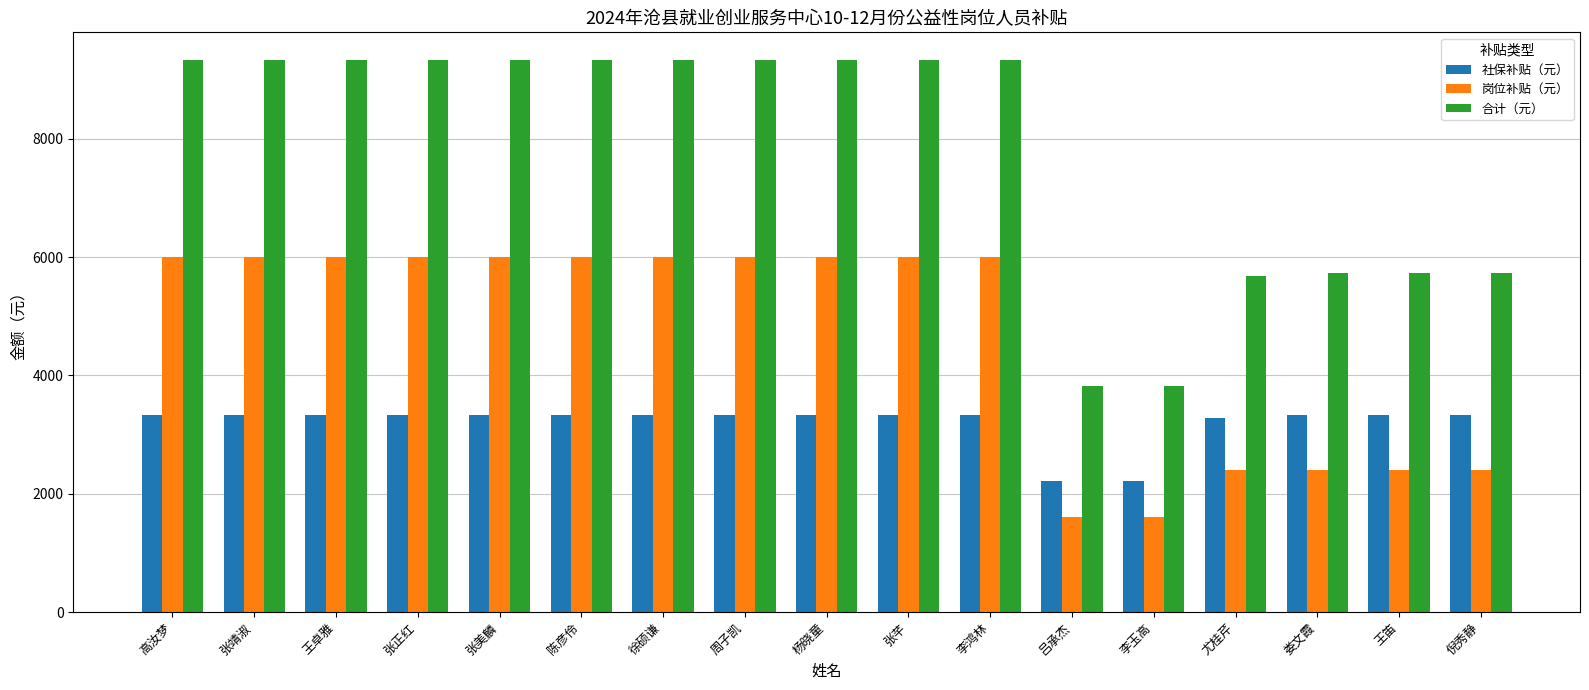

Reading left to right, transcribe all the data shown in this chart.

社保补贴（元）: 高汝梦=3333.8	张靖淑=3333.8	王卓雅=3333.8	张正红=3333.8	张美麟=3333.8	陈彦伶=3333.8	徐硕谦=3333.8	周子凯=3333.8	杨晓童=3333.8	张芊=3333.8	李鸿林=3333.8	吕承杰=2222.5	李玉高=2222.5	尤桂芹=3286.1	娄文霞=3333.8	王笛=3333.8	倪秀静=3333.8
岗位补贴（元）: 高汝梦=6000.0	张靖淑=6000.0	王卓雅=6000.0	张正红=6000.0	张美麟=6000.0	陈彦伶=6000.0	徐硕谦=6000.0	周子凯=6000.0	杨晓童=6000.0	张芊=6000.0	李鸿林=6000.0	吕承杰=1600.0	李玉高=1600.0	尤桂芹=2400.0	娄文霞=2400.0	王笛=2400.0	倪秀静=2400.0
合计（元）: 高汝梦=9333.8	张靖淑=9333.8	王卓雅=9333.8	张正红=9333.8	张美麟=9333.8	陈彦伶=9333.8	徐硕谦=9333.8	周子凯=9333.8	杨晓童=9333.8	张芊=9333.8	李鸿林=9333.8	吕承杰=3822.5	李玉高=3822.5	尤桂芹=5686.1	娄文霞=5733.8	王笛=5733.8	倪秀静=5733.8